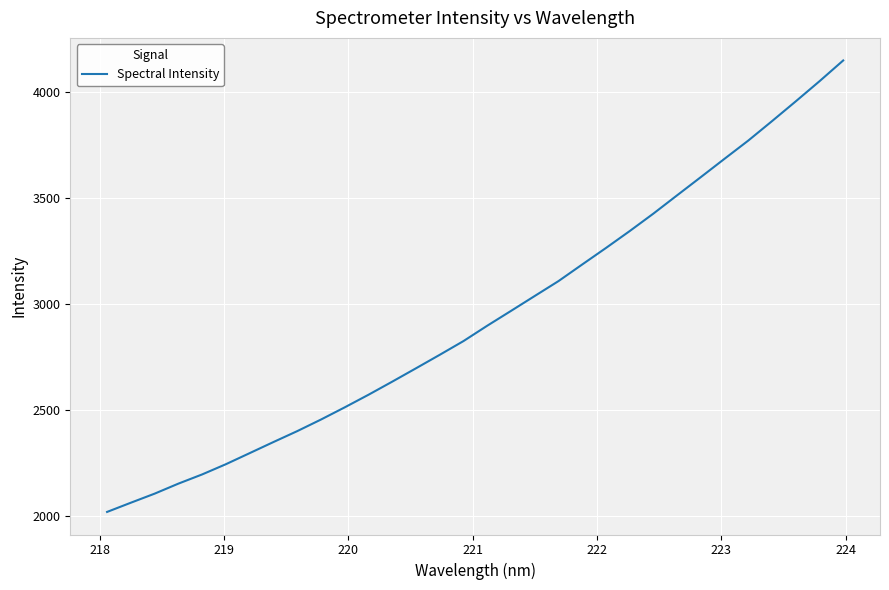

What is the difference between the maximum and minimum values?

2128.9